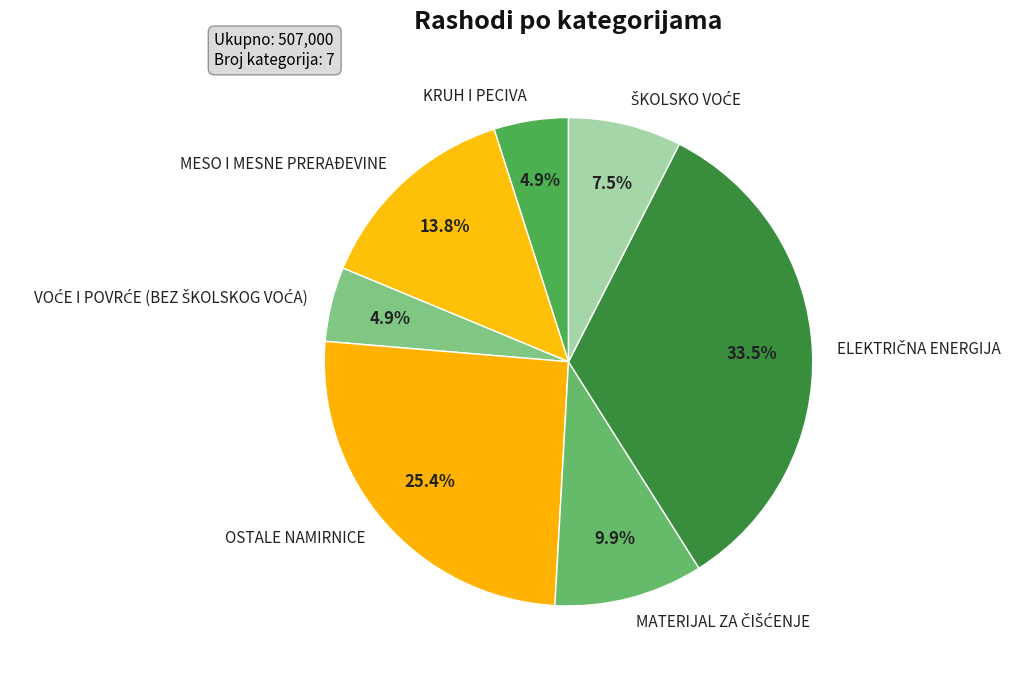

Count the number of slices in the pie.

7